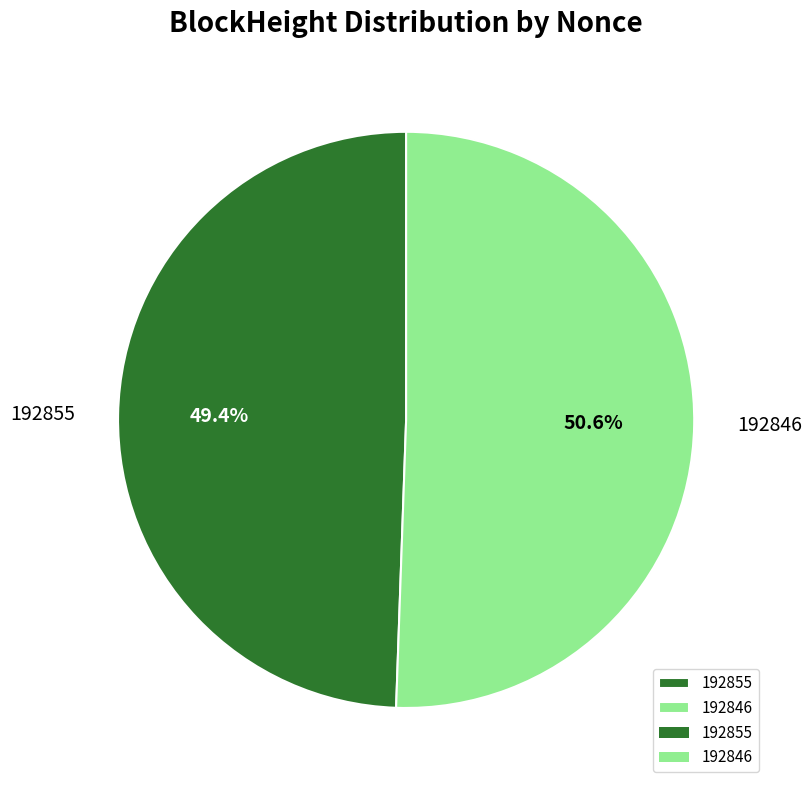

To the nearest percent, what is the difference between the largest and smallest slice percentages?

1%